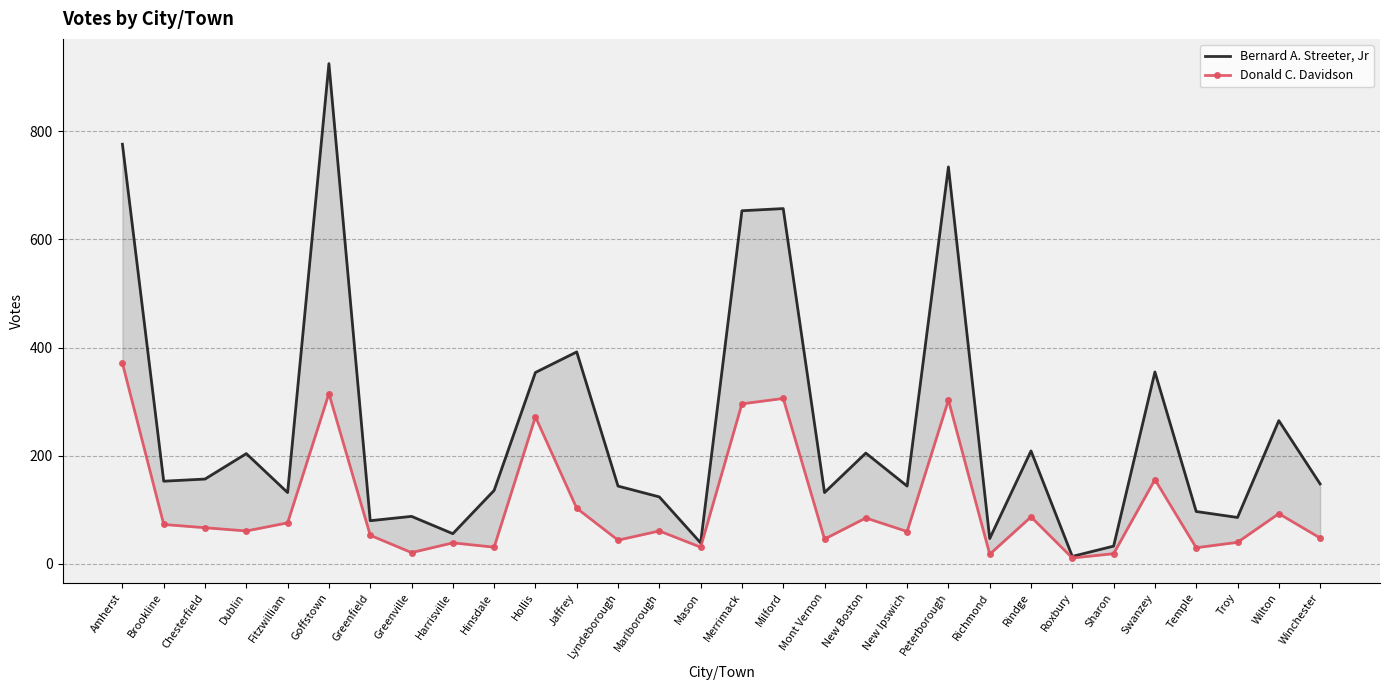

At which category does Donald C. Davidson reach its first local valley?

Dublin